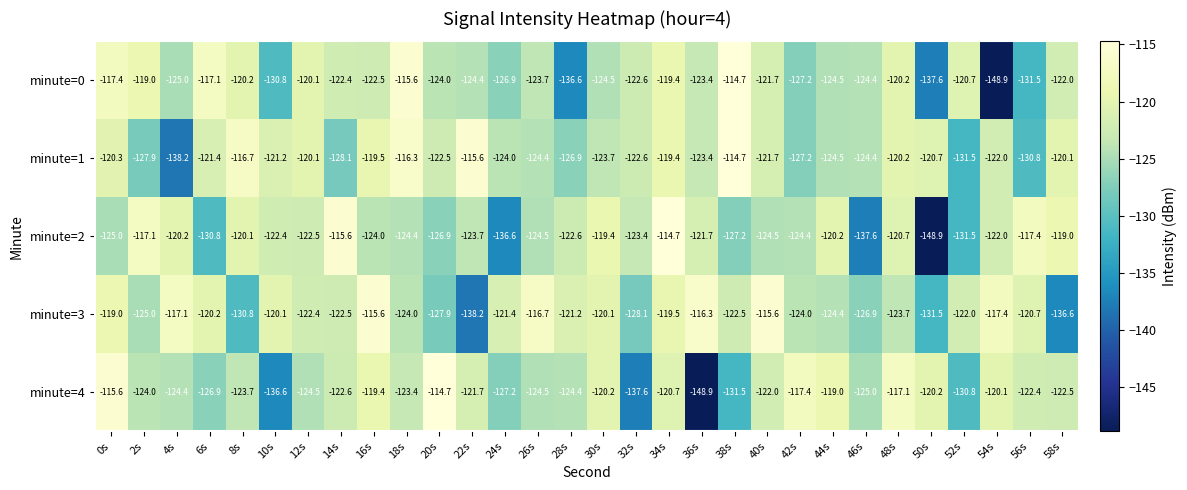

Is it true that minute=1 equals -120.1 at 58s?

True